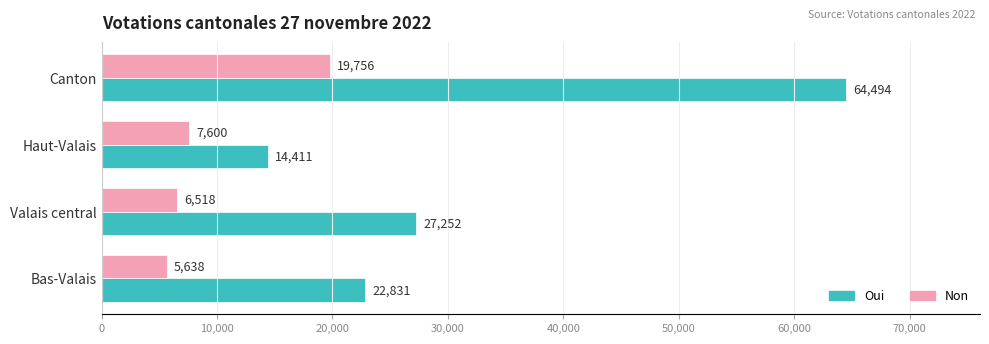

True or false: Oui has a value of 4496 at Haut-Valais.

False